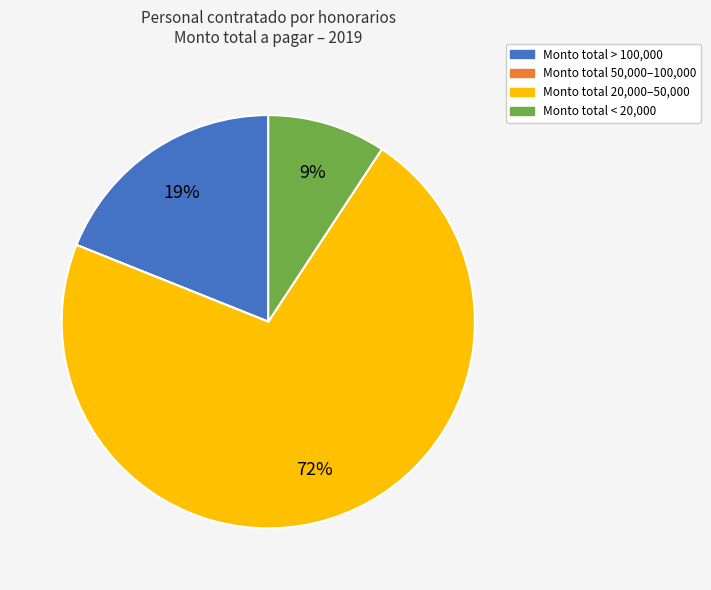

To the nearest percent, what portion does Monto total > 100,000 represent?

19%